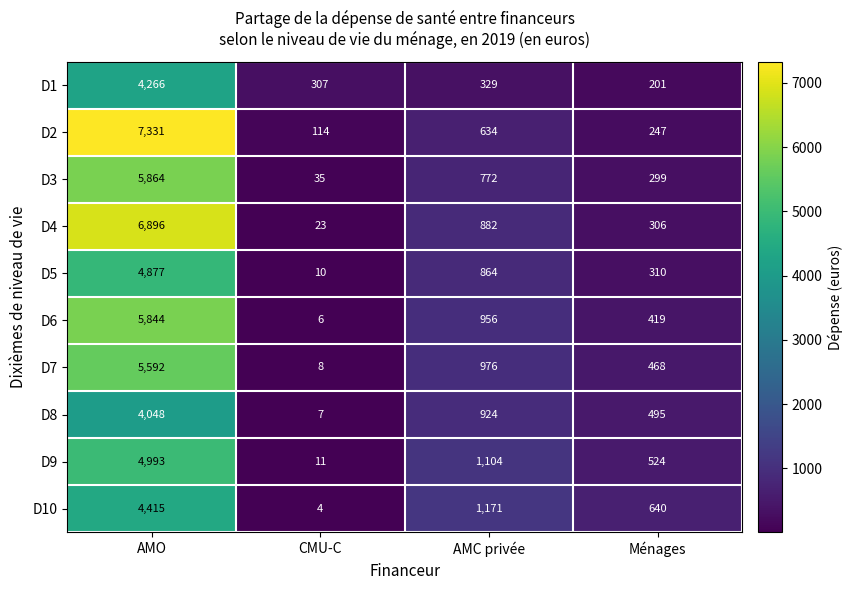

At which category is the sum across all series the highest?

AMO